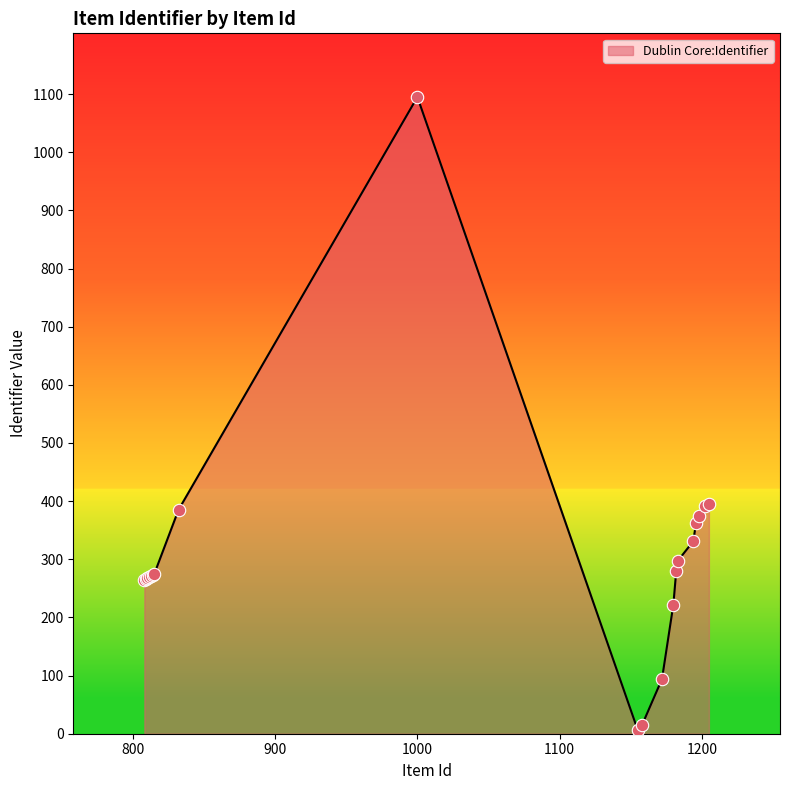

What is the greatest value displayed?

1095